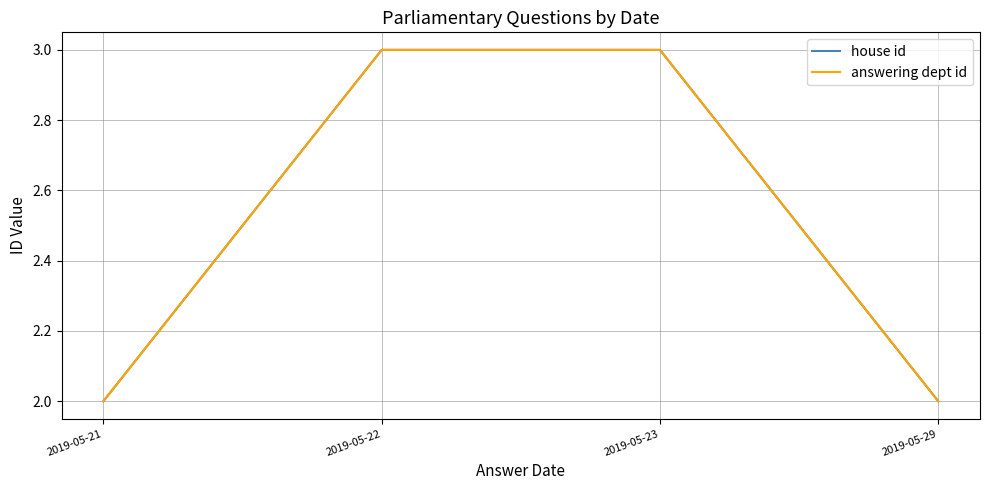

Does the chart display data point markers on the line(s)?

No